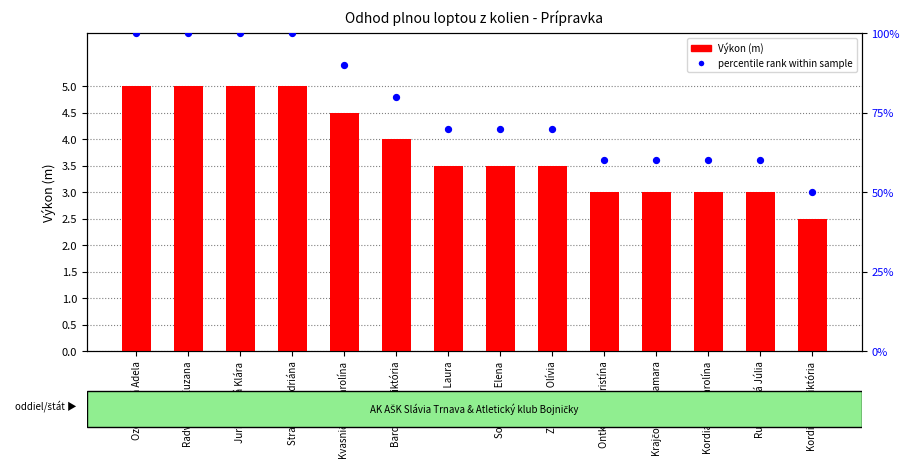

Which series reaches the maximum Y coordinate?

percentile rank within sample